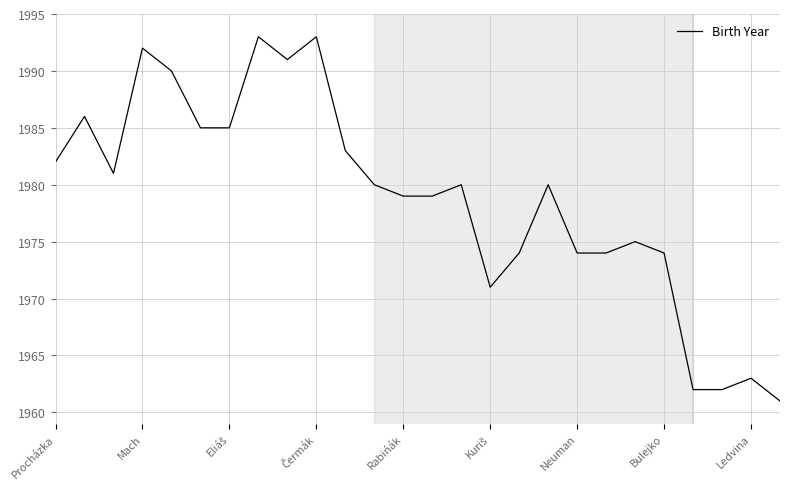

What is the smallest value displayed?

1961